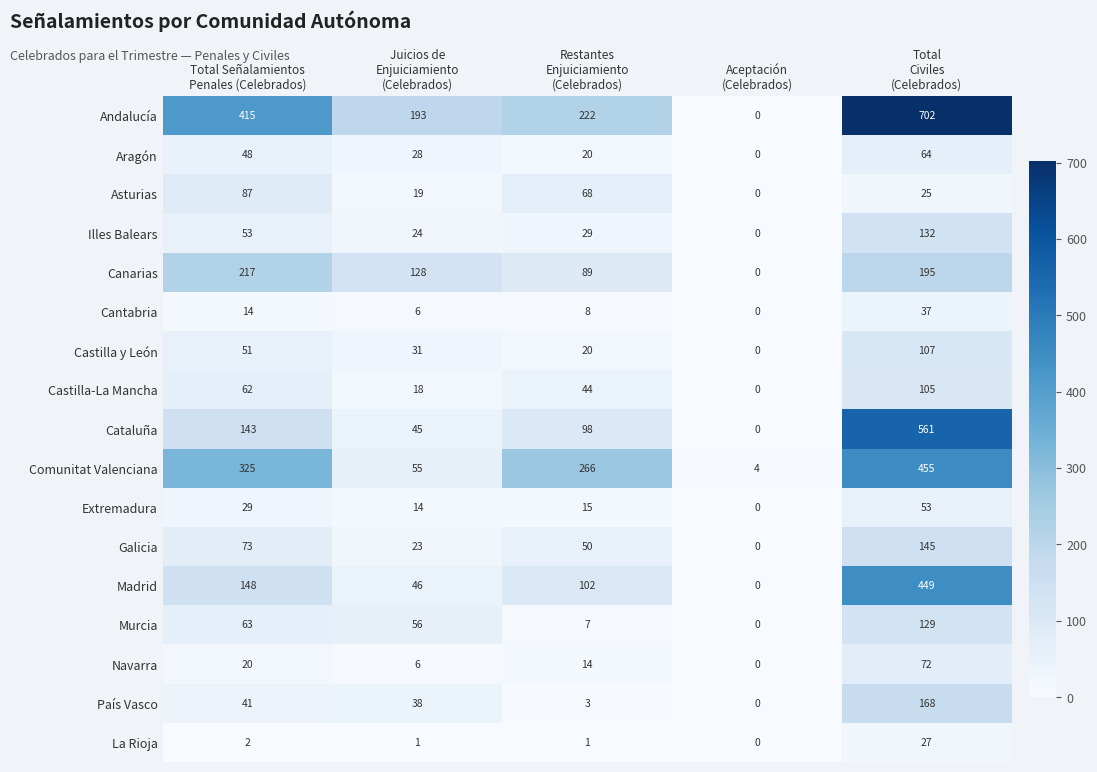

What is the total value across all series at Total
Civiles
(Celebrados)?

3426